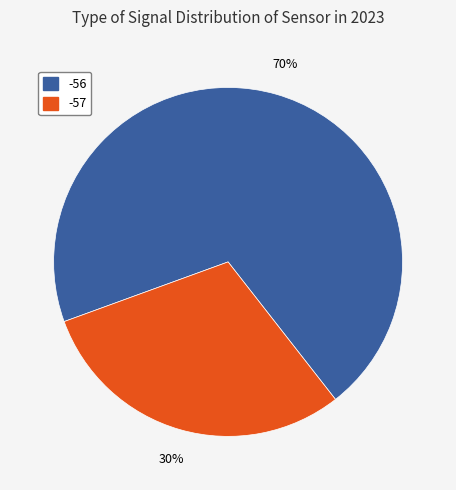

Which category has the smallest portion of the pie?

-57